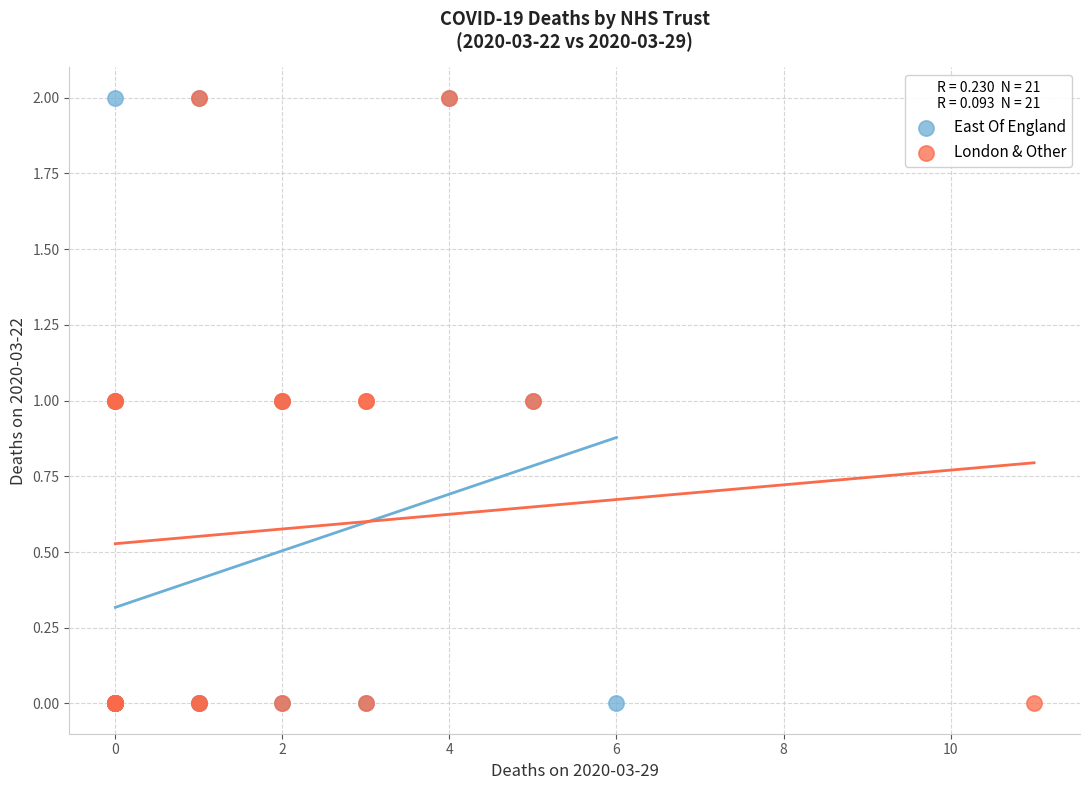

What are all the series names shown in the legend?

East Of England, London & Other